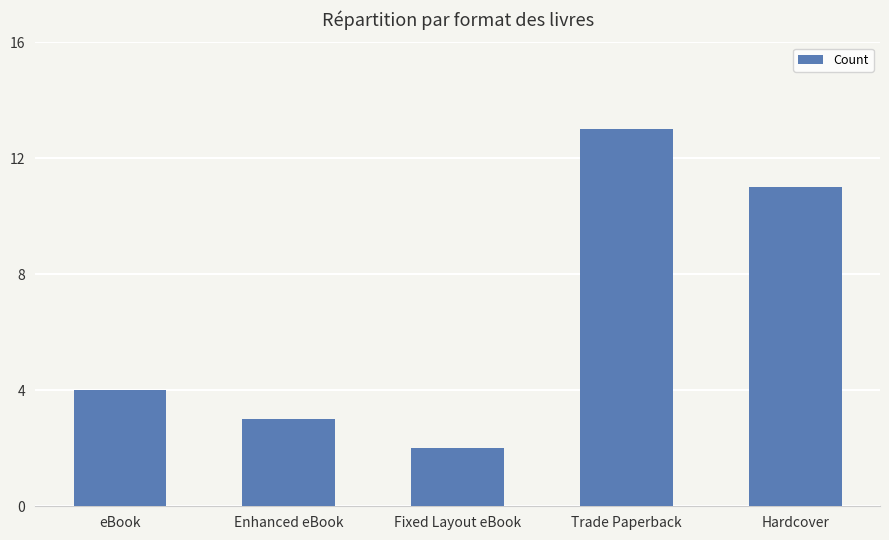

What is the sum of all values?

33